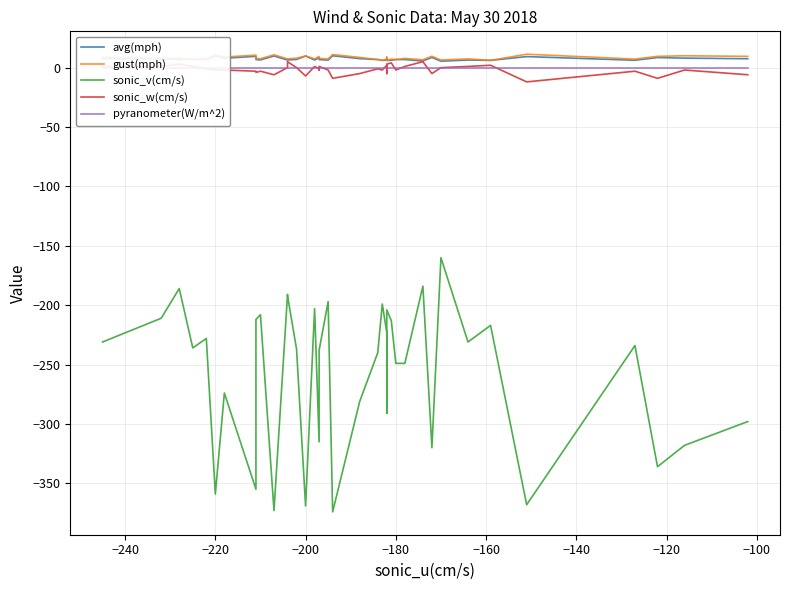

True or false: avg(mph) has more than 2 points higher than both neighbors.

True